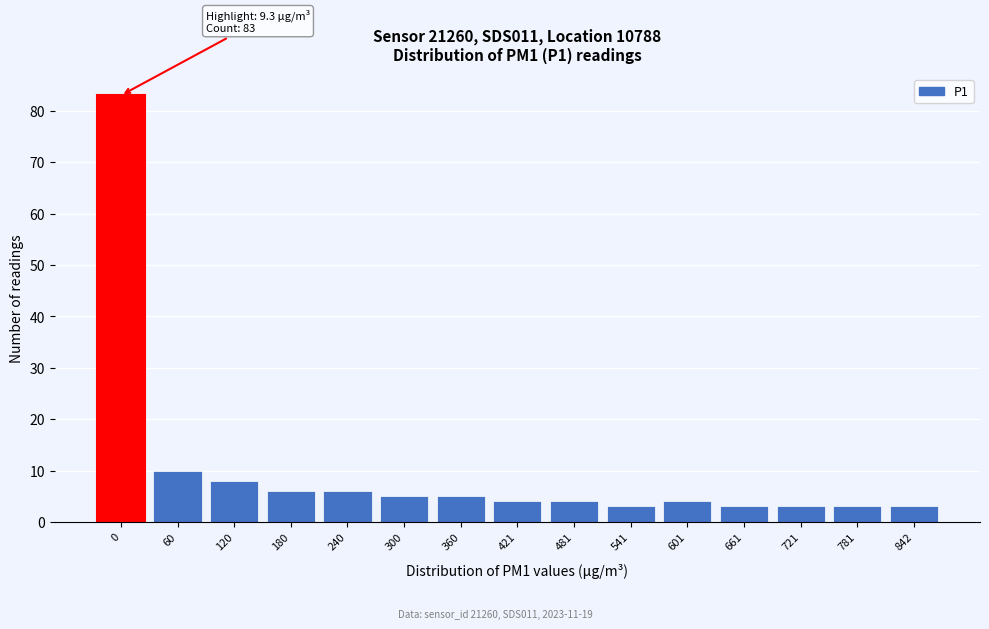

Reading left to right, list all the values displayed in this chart.

83	10	8	6	6	5	5	4	4	3	4	3	3	3	3